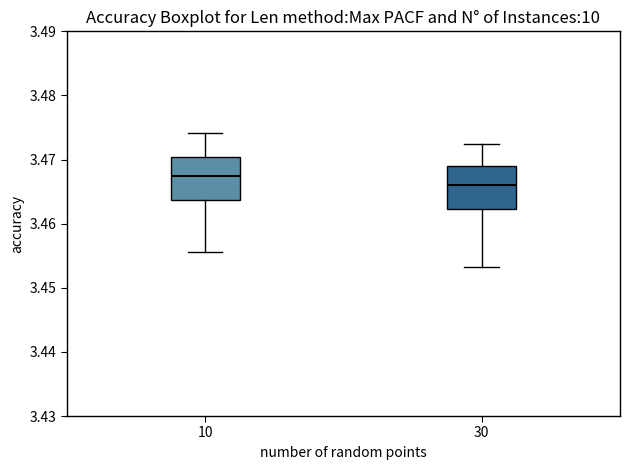

Reading left to right, read every box against the y-axis: the position of its median line, the range the box covers, and the ends of its whiskers. The values are not printed on the chart, so give them approximately, as read against the axis.

10: median 3.467, box 3.464 to 3.470, whiskers 3.456 to 3.474
30: median 3.466, box 3.462 to 3.469, whiskers 3.453 to 3.472